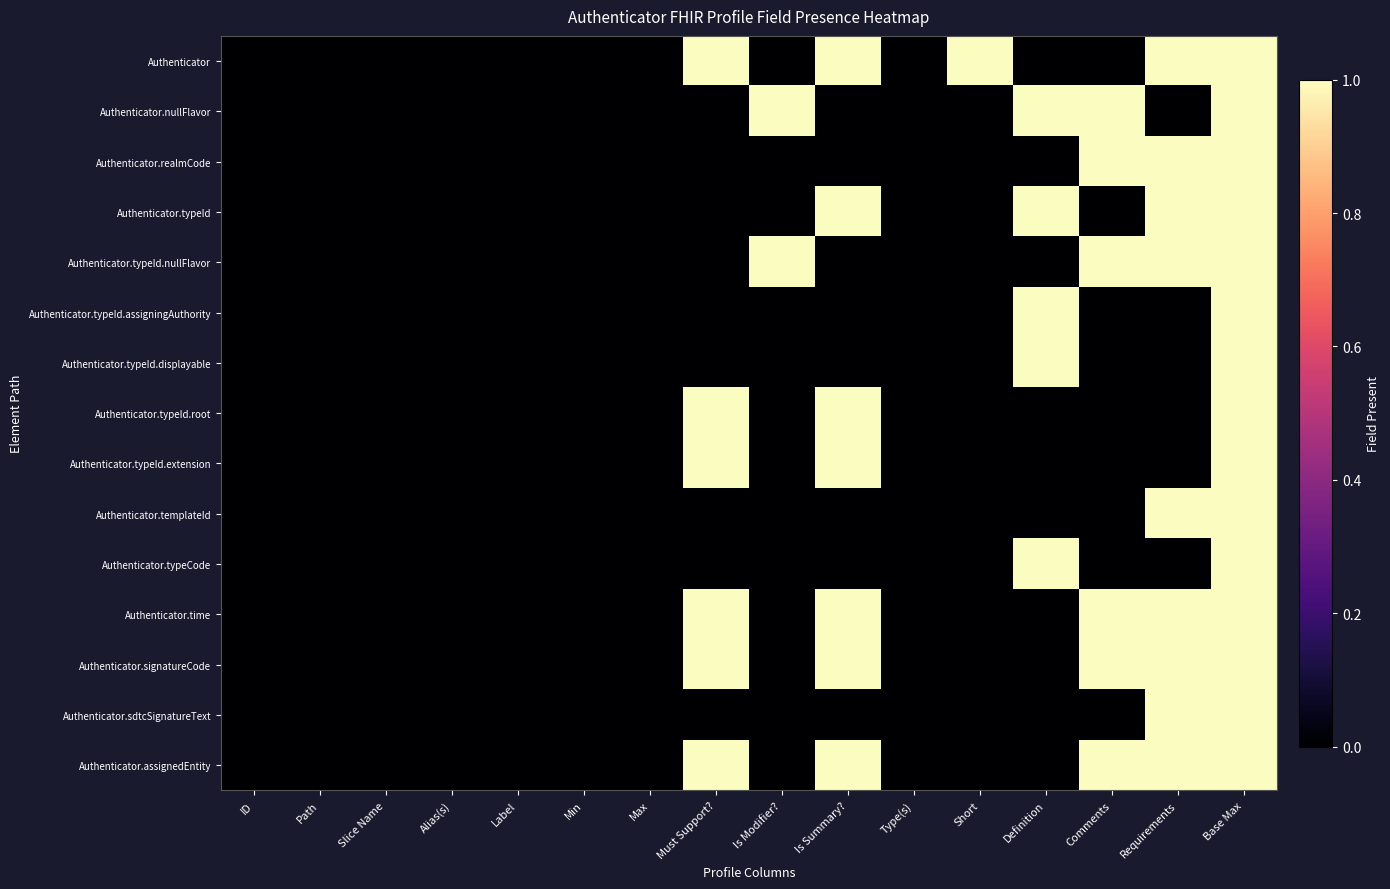

Which series has the largest total across all categories?

Authenticator